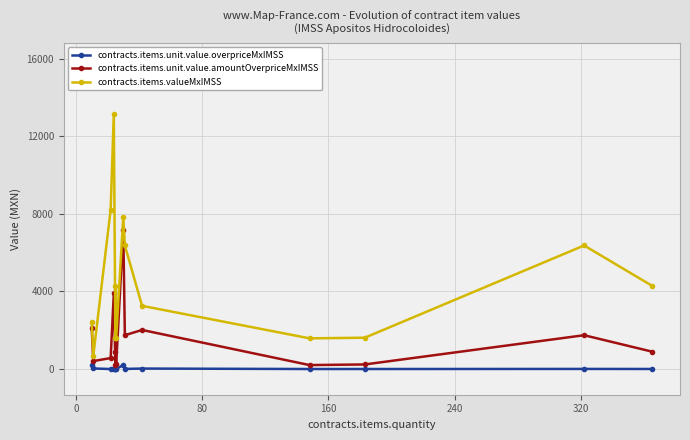

Rank the series by their maximum value, from highest to lowest.

contracts.items.valueMxIMSS, contracts.items.unit.value.amountOverpriceMxIMSS, contracts.items.unit.value.overpriceMxIMSS